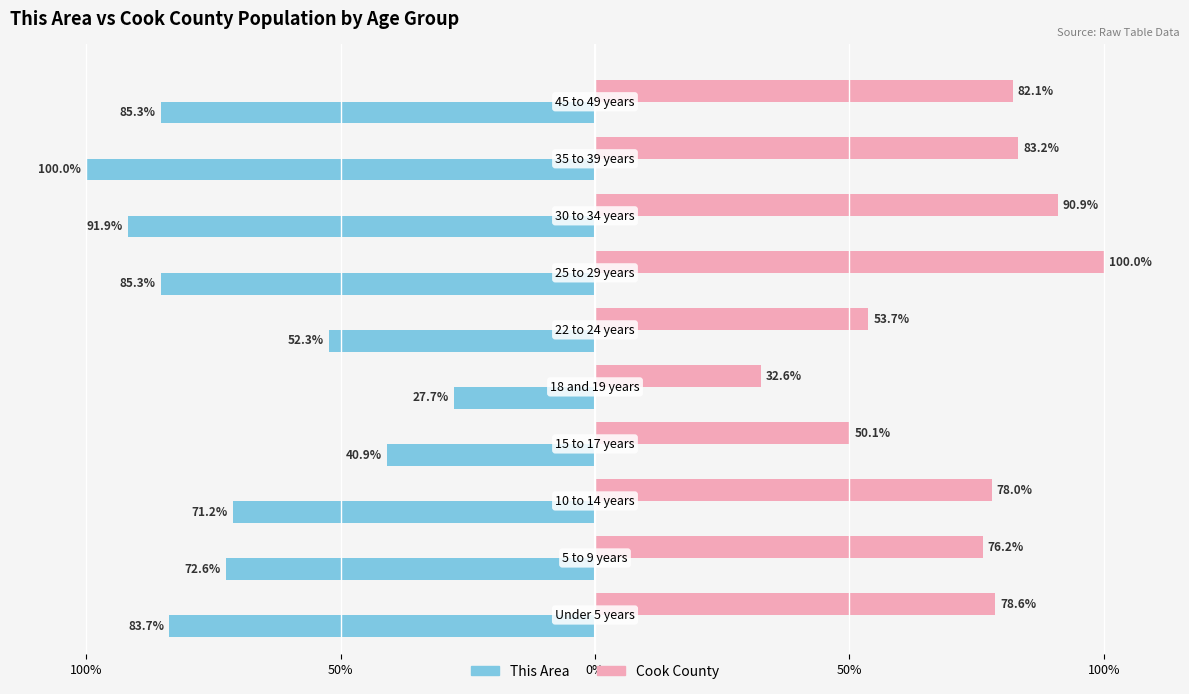

What are all the series names shown in the legend?

This Area, Cook County